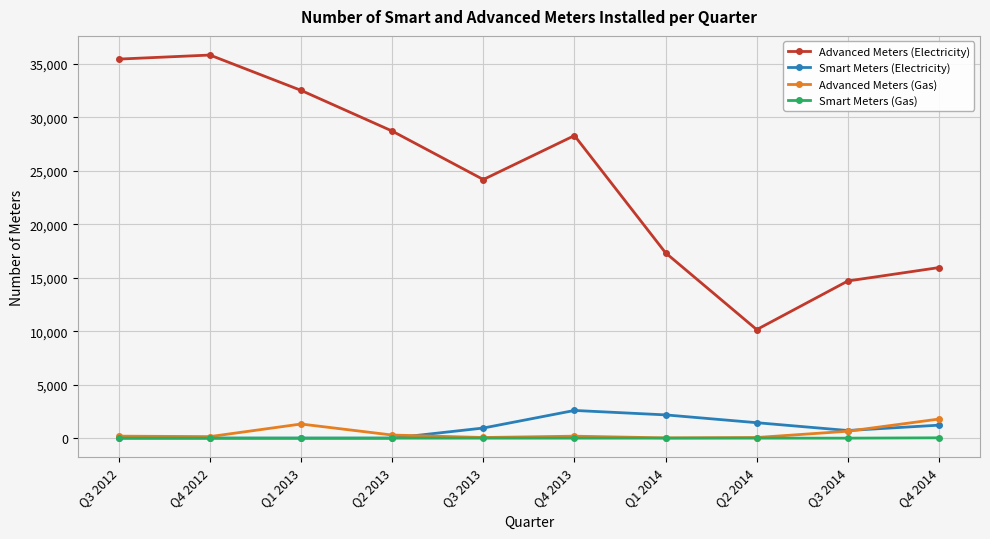

What is the difference between the maximum and minimum values in the Smart Meters (Gas) series?

30